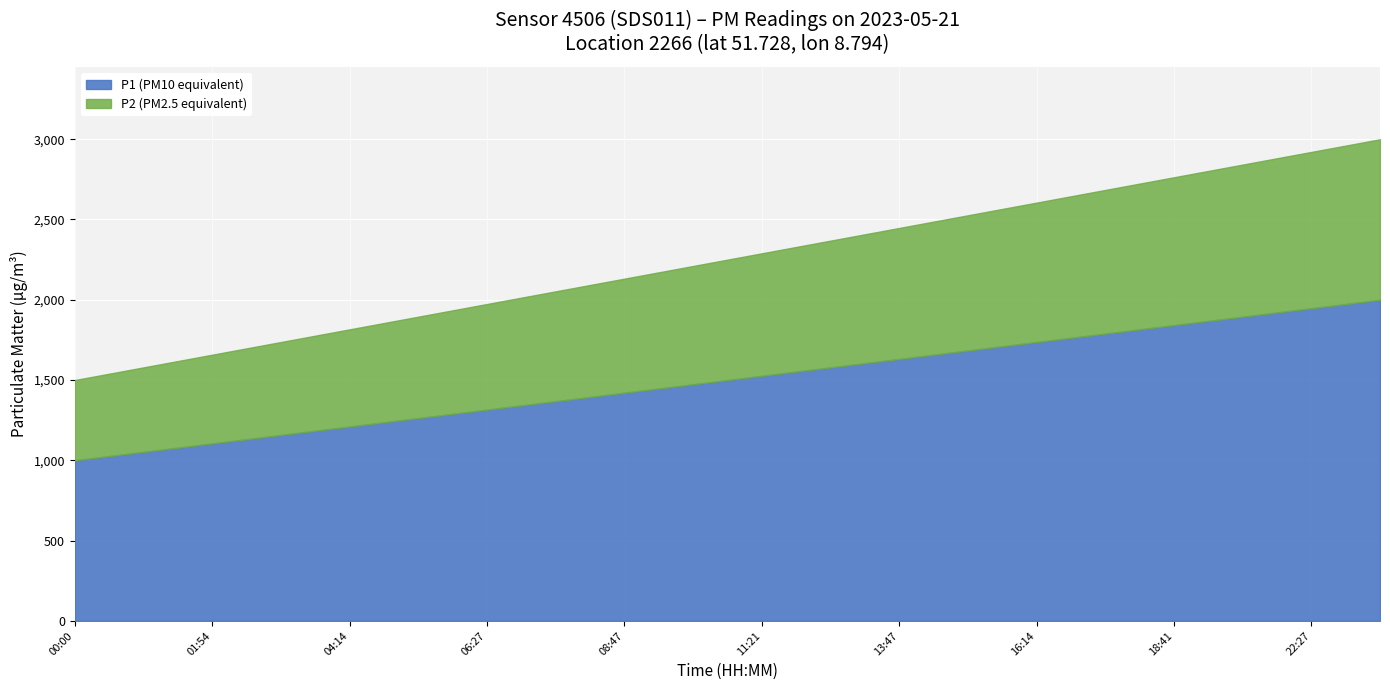

True or false: P2 has more than 2 points higher than both neighbors.

False